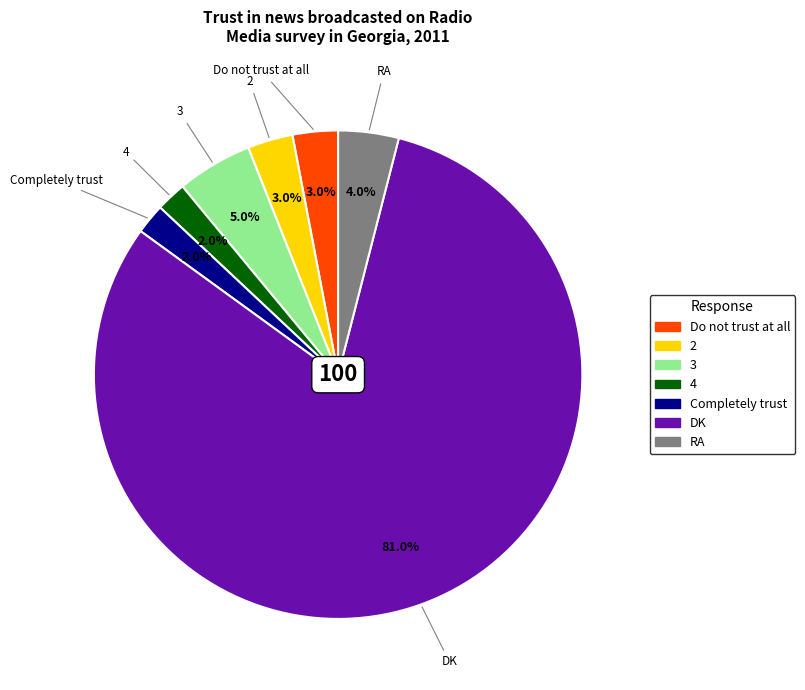

How many segments does this pie chart have?

7